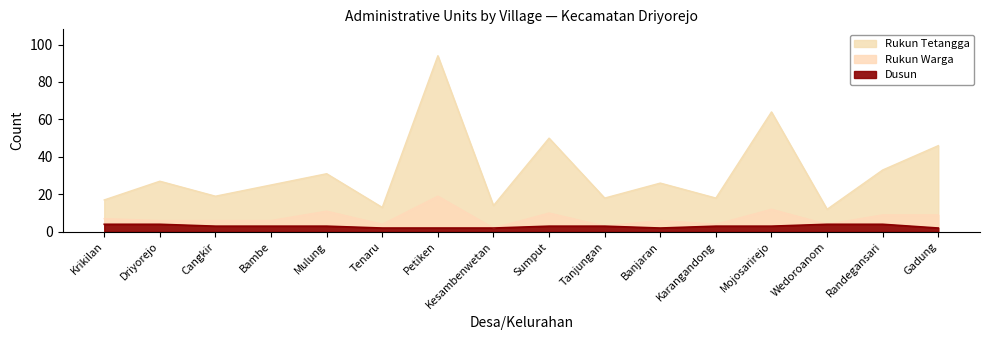

Where is the first local maximum for Rukun Warga?

Mulung